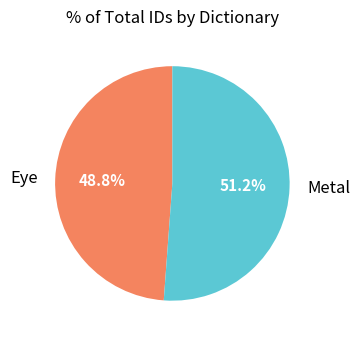

Which category has the biggest portion of the pie?

Metal